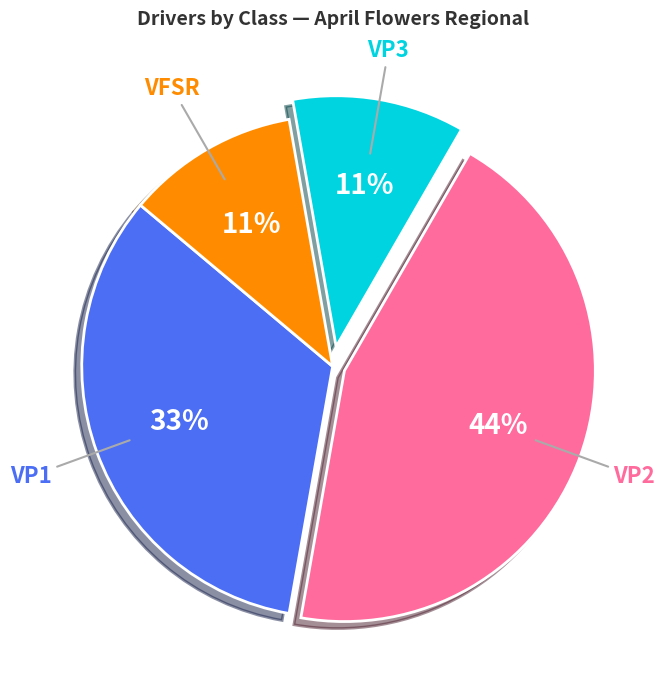

True or false: VFSR accounts for 5% of the total.

False